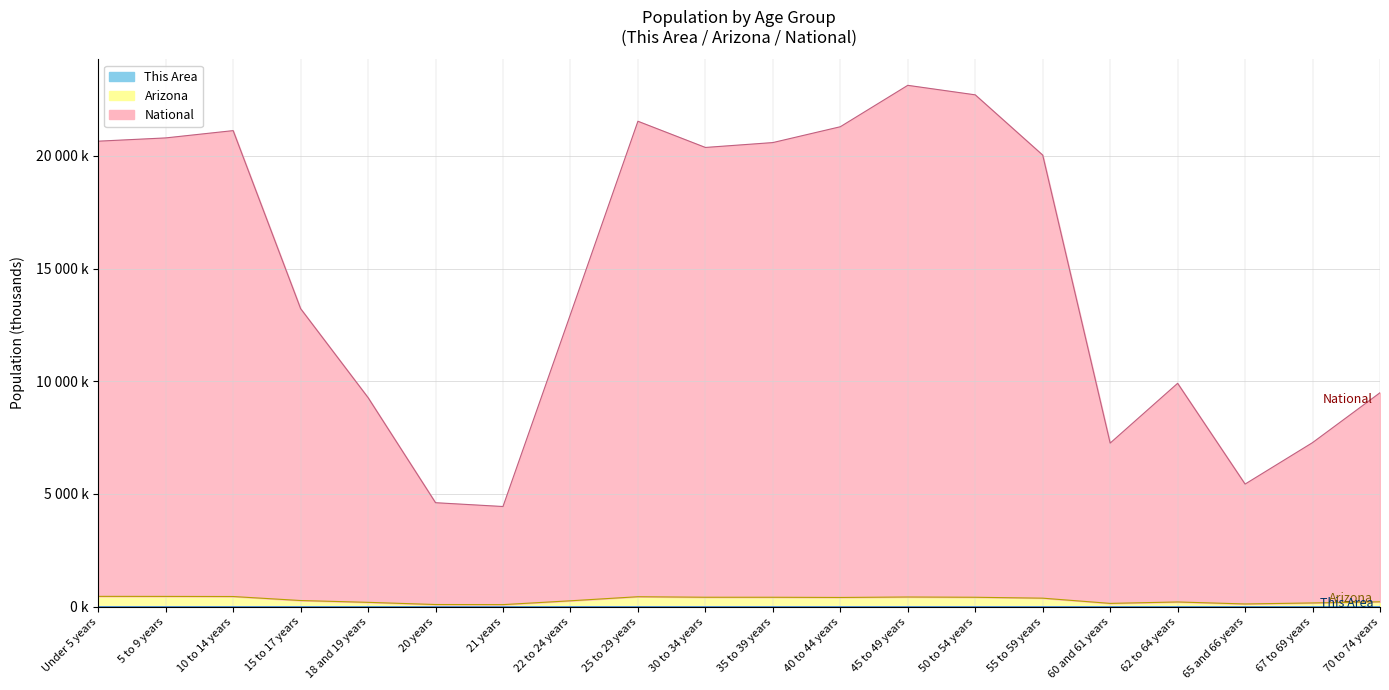

Where does the Arizona series first go above 375?

Under 5 years